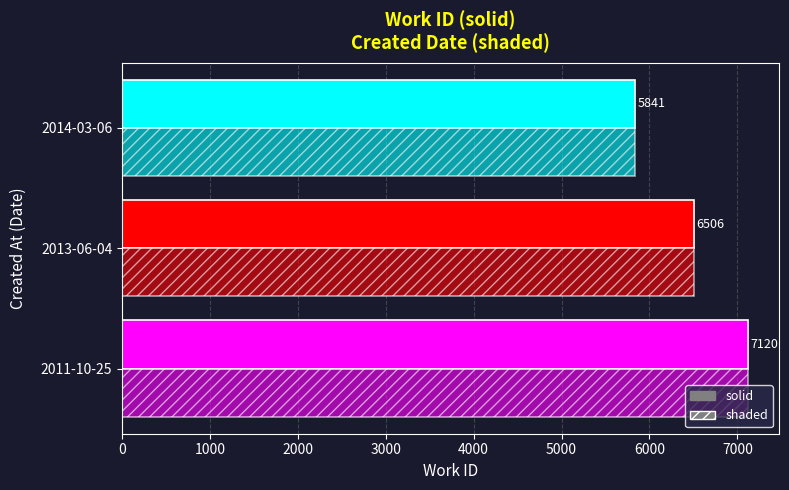

What is the value of the work_id (solid) bar at the 3rd from the left?

5841